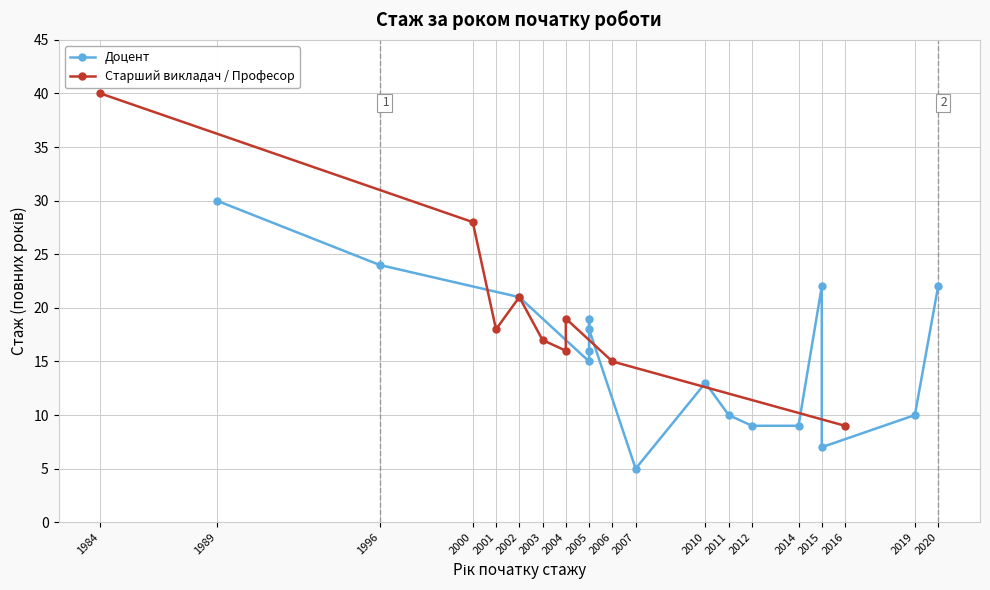

What is the value of the 13th point from the left?

22